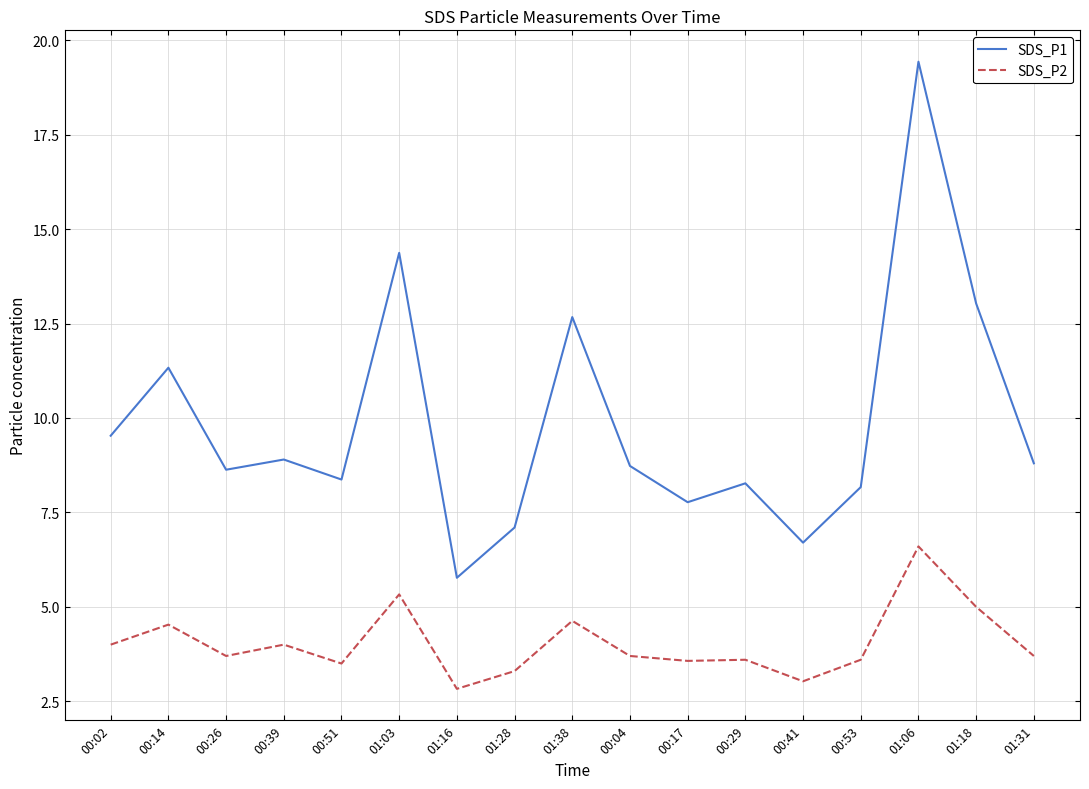

What is the spread (max minus min) of values at 00:14?

6.8